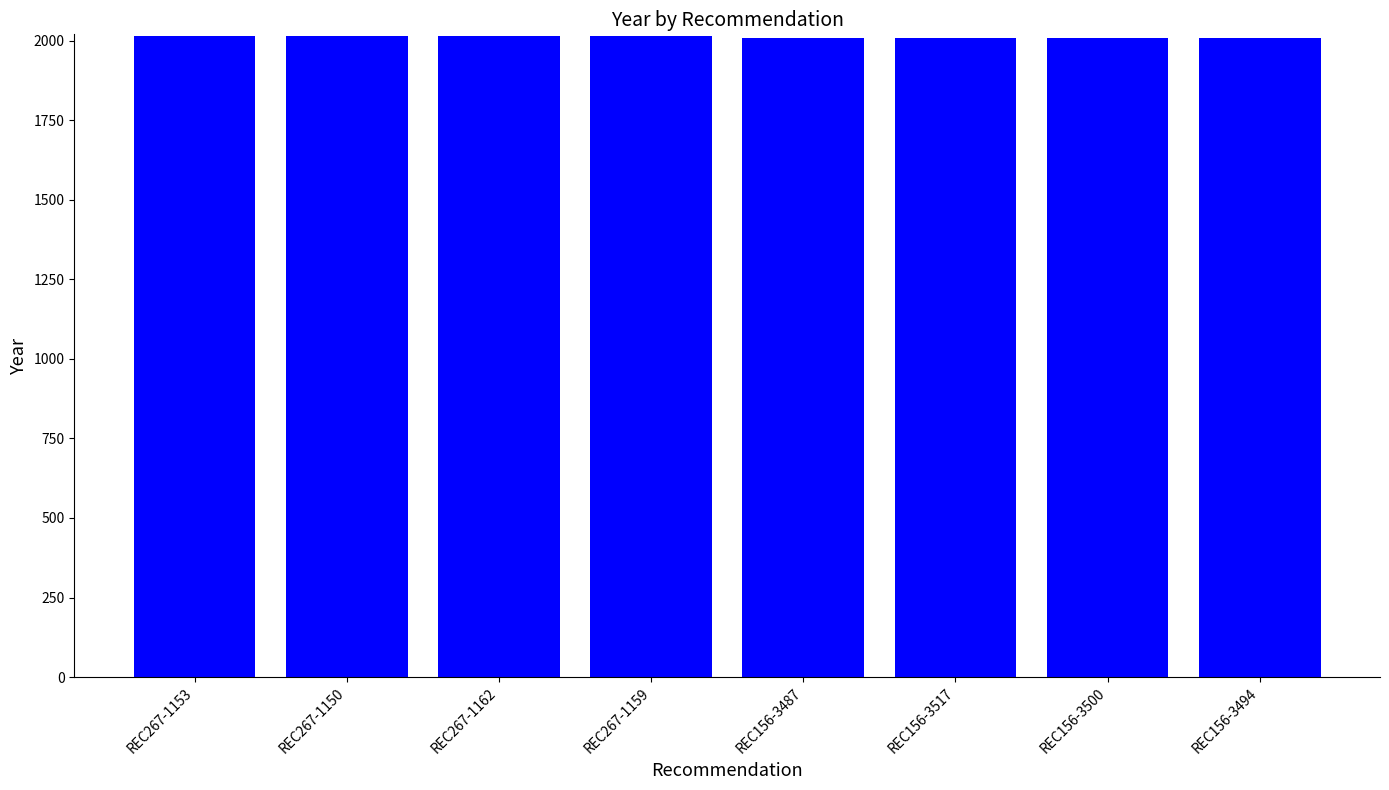

What is the ratio of the value at REC156-3500 to the value at REC156-3494?

1.0